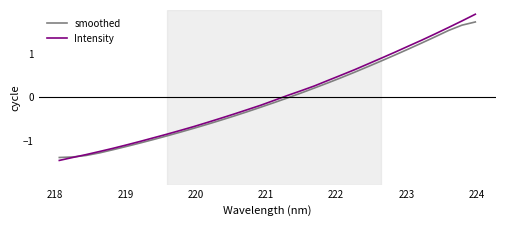

What is the maximum value for Intensity?

1.9